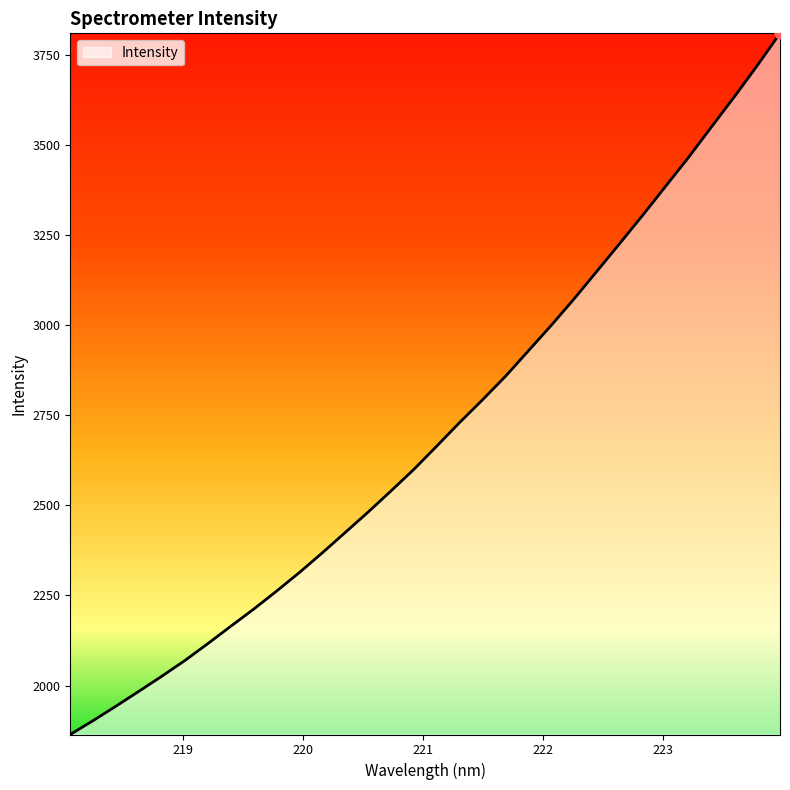

What is the minimum value shown in the chart?

1863.9